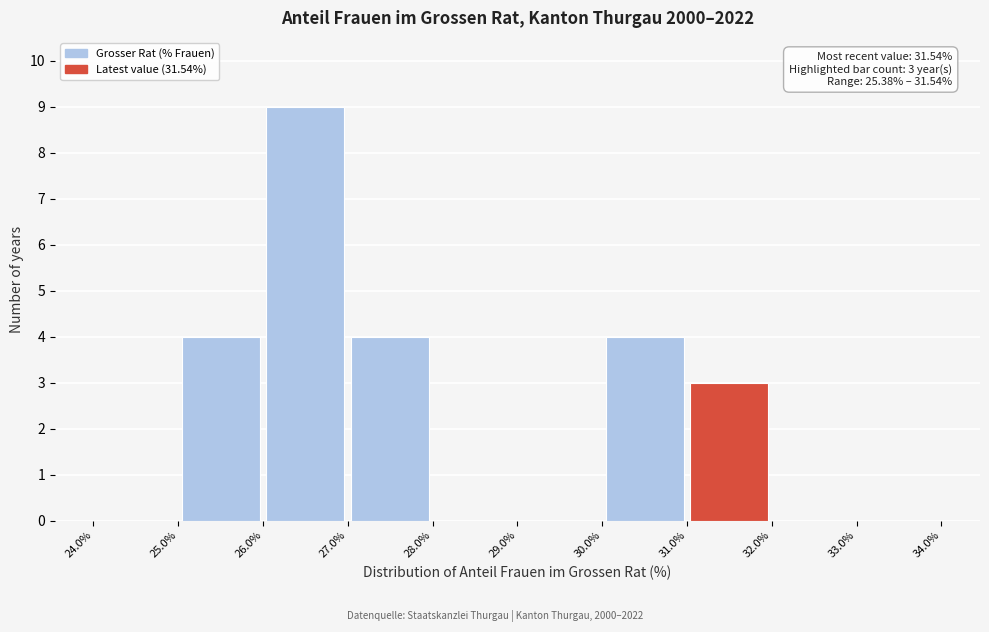

Over which range of the x-axis is the bar tallest?

26.0% to 27.0%